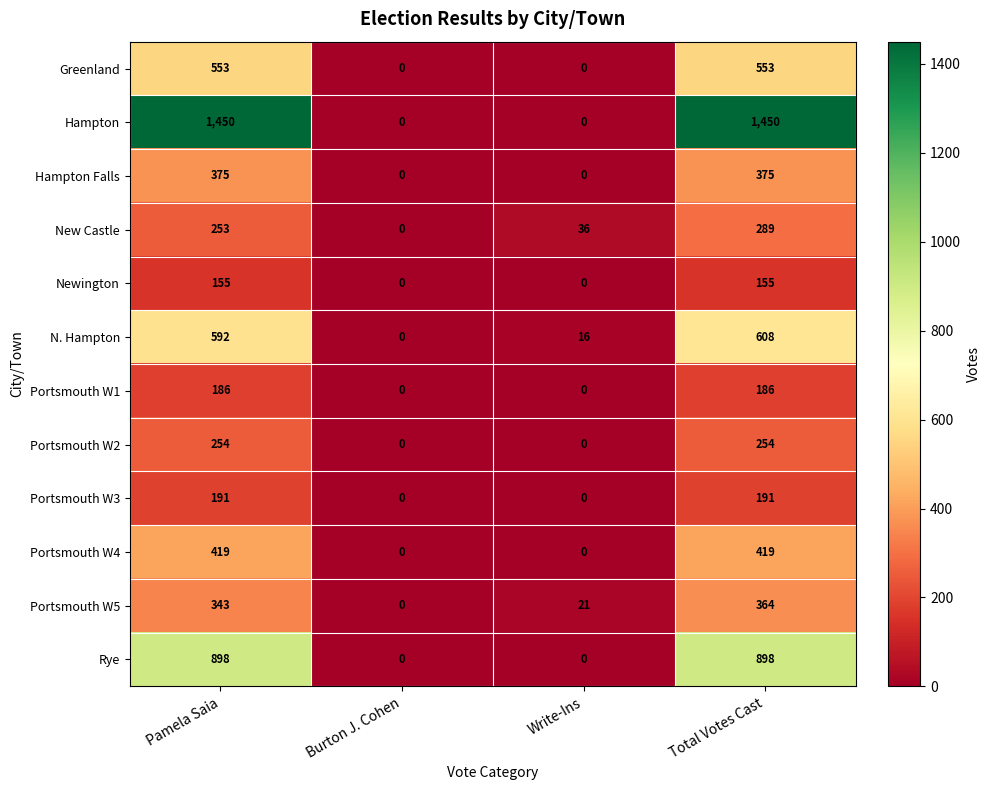

What is the sum of all Newington values?

310